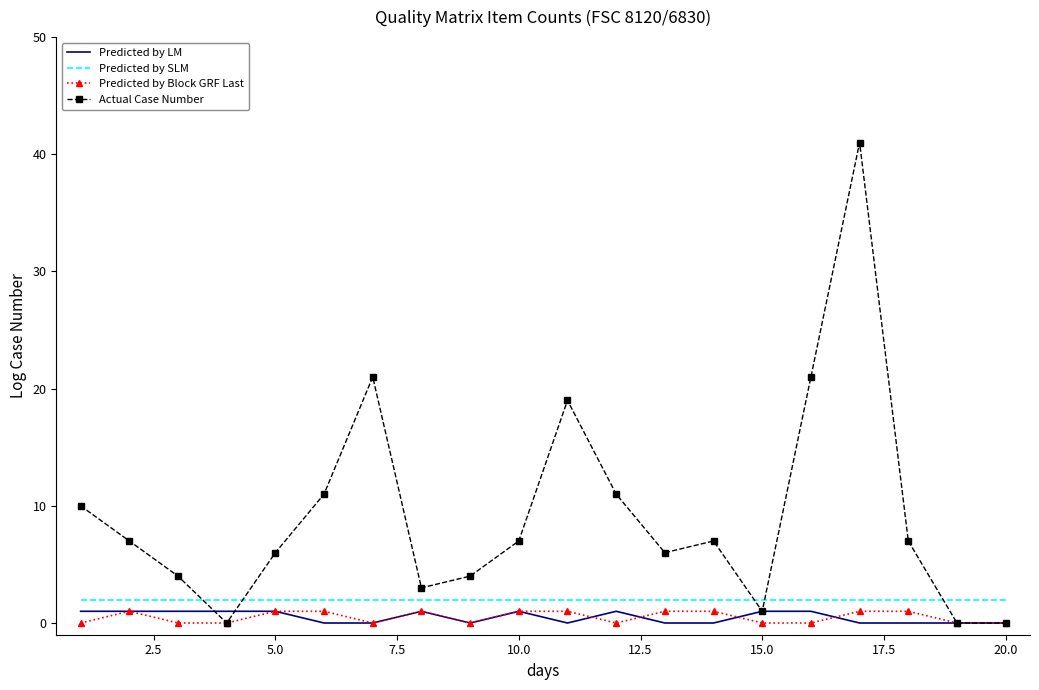

What is the greatest value displayed?

41